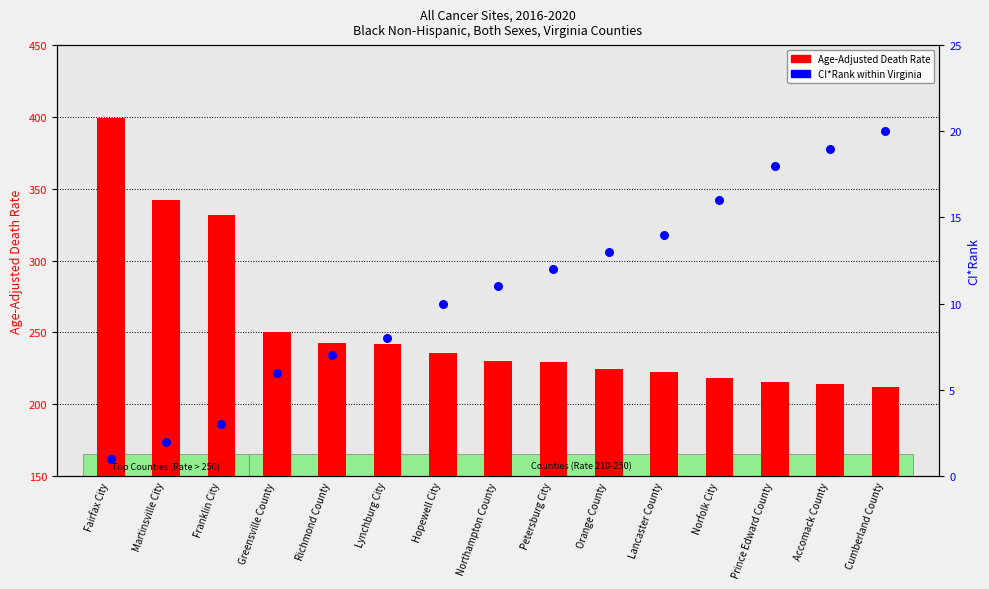

Which series has the largest total across all categories?

Age-Adjusted Death Rate